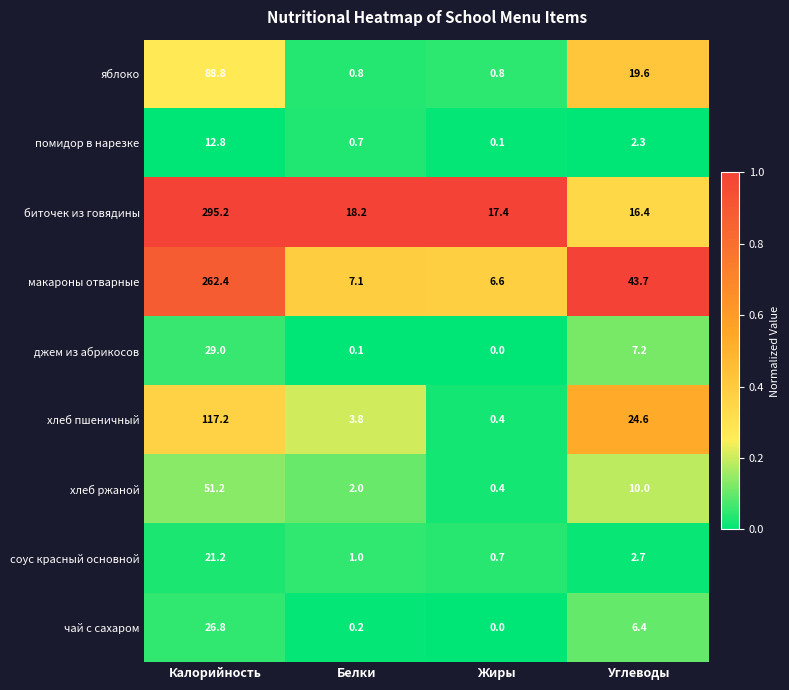

What is the total value across all series at Калорийность?

904.6